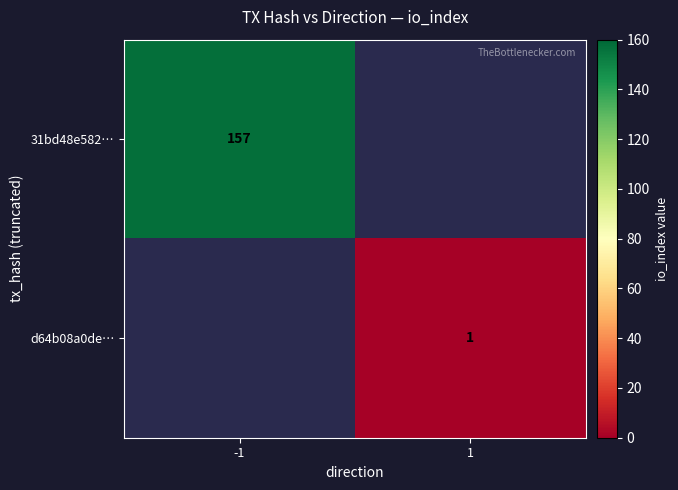

What is the smallest value displayed?

1.0